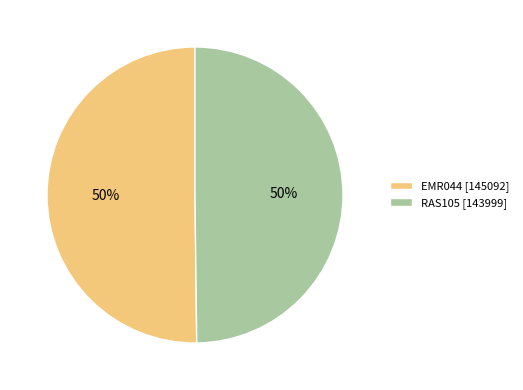

The RAS105 [143999] slice represents 50% of the pie. True or false?

True